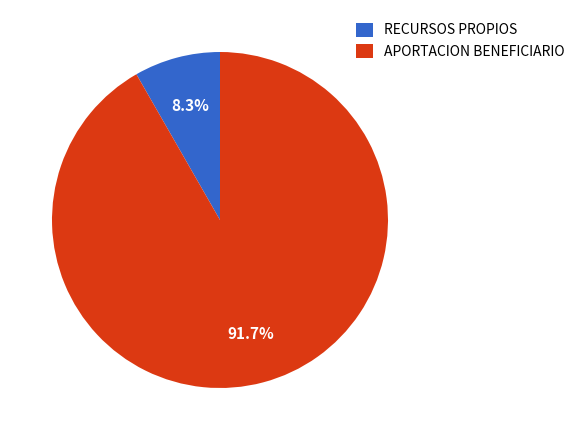

Which slice is the largest?

APORTACION BENEFICIARIO